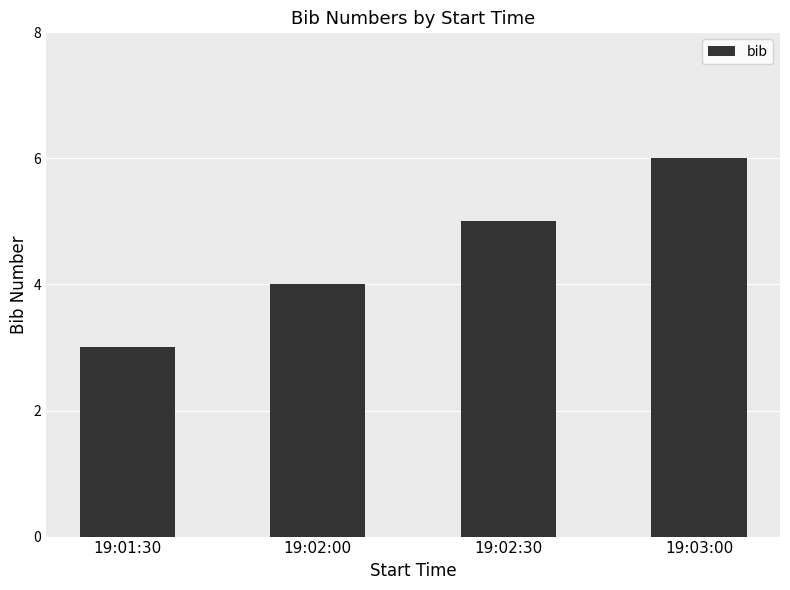

What is the ratio of the value at 19:03:00 to the value at 19:02:00?

1.5